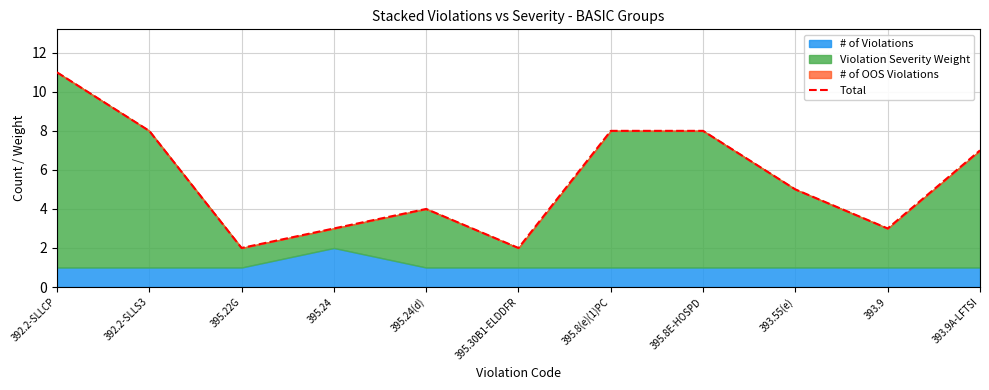

Which has a higher value, 393.9 or 395.22G?

393.9